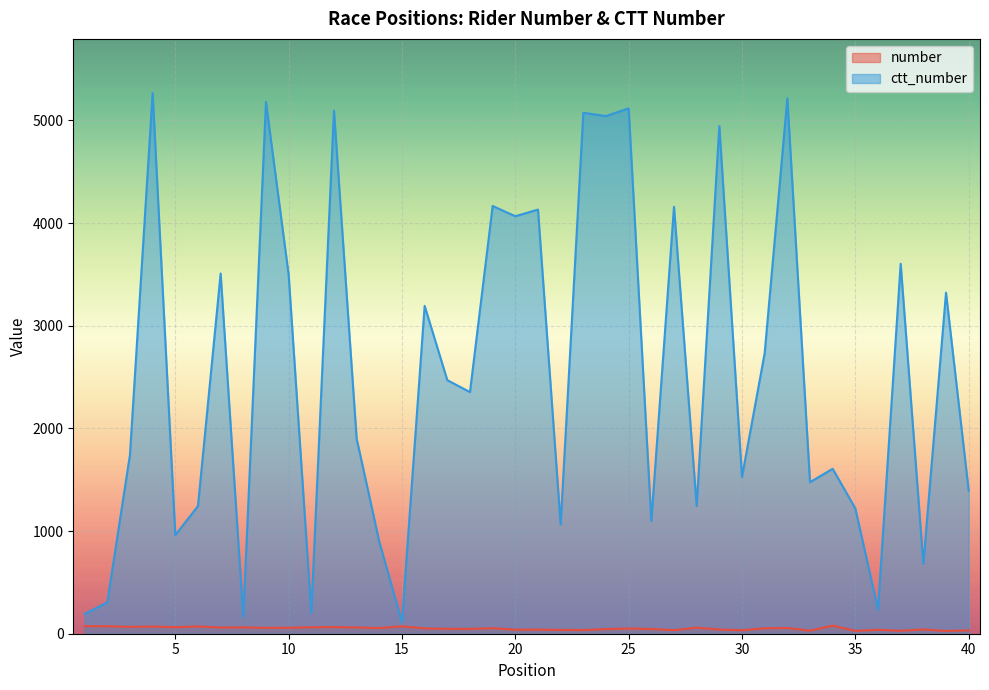

Is it true that number equals 53 at 31?

True